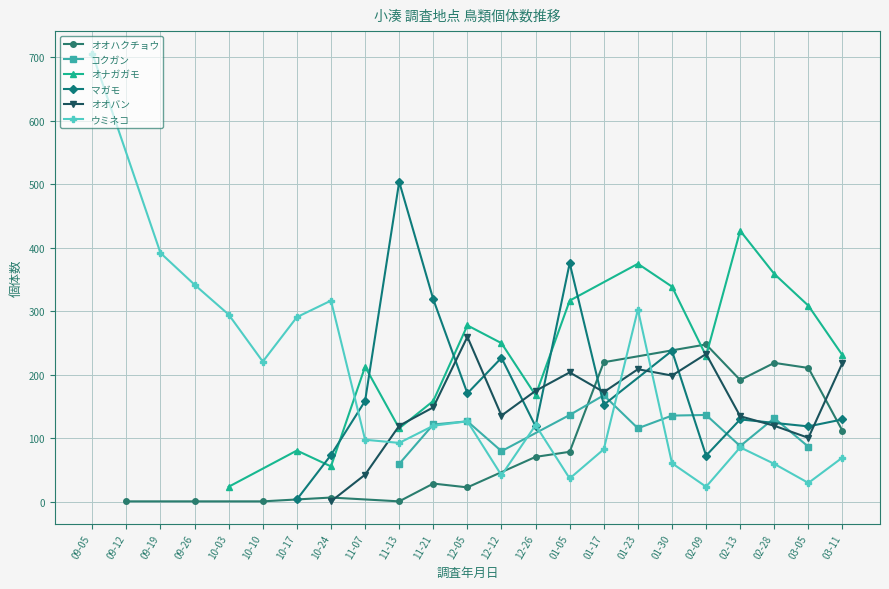

What is the difference between the highest and lowest values at 02-09?

224